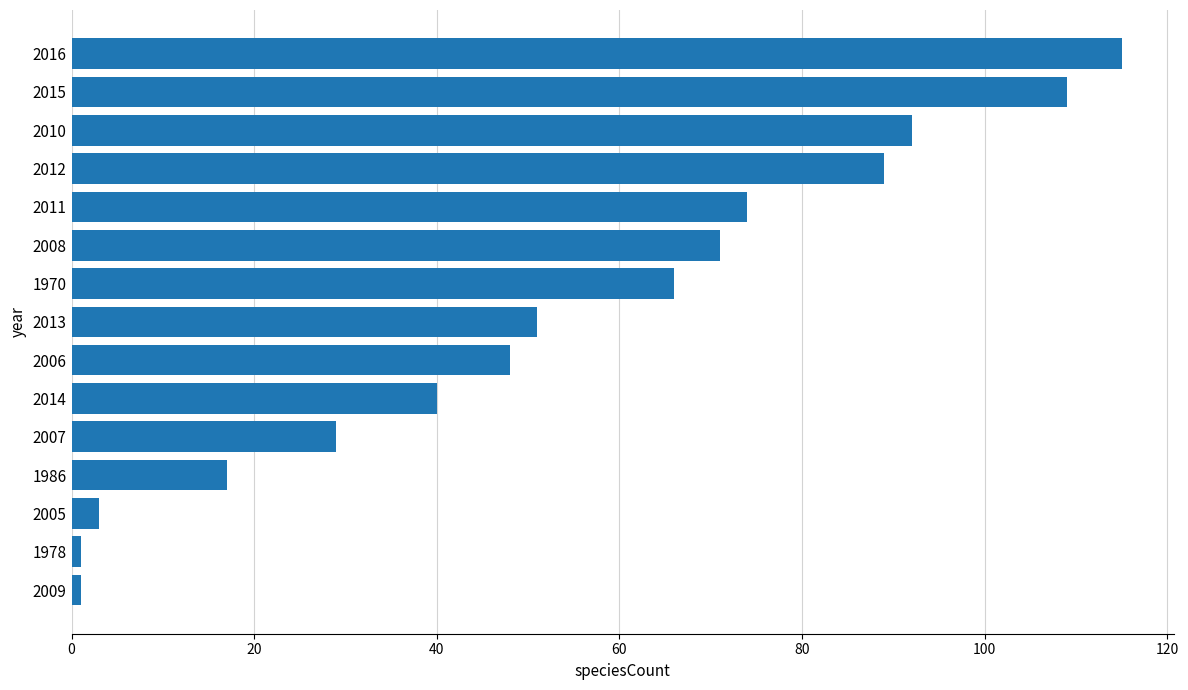

Reading top to bottom, list all the values displayed in this chart.

2016=115	2015=109	2010=92	2012=89	2011=74	2008=71	1970=66	2013=51	2006=48	2014=40	2007=29	1986=17	2005=3	1978=1	2009=1